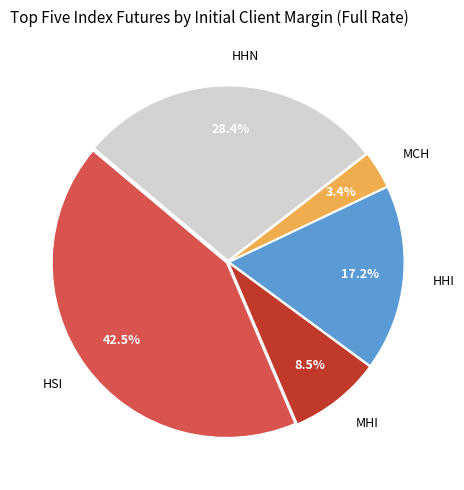

Is there a majority slice in this chart?

No